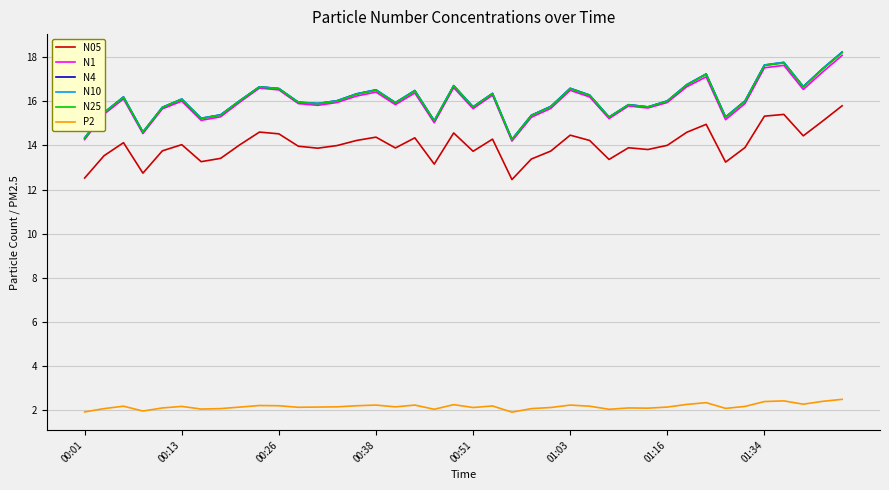

Does the chart display data point markers on the line(s)?

No